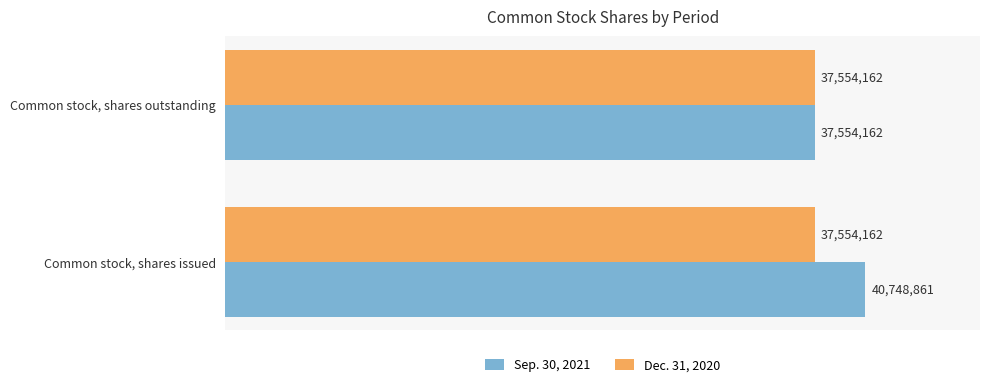

What are all the series names shown in the legend?

Sep. 30, 2021, Dec. 31, 2020